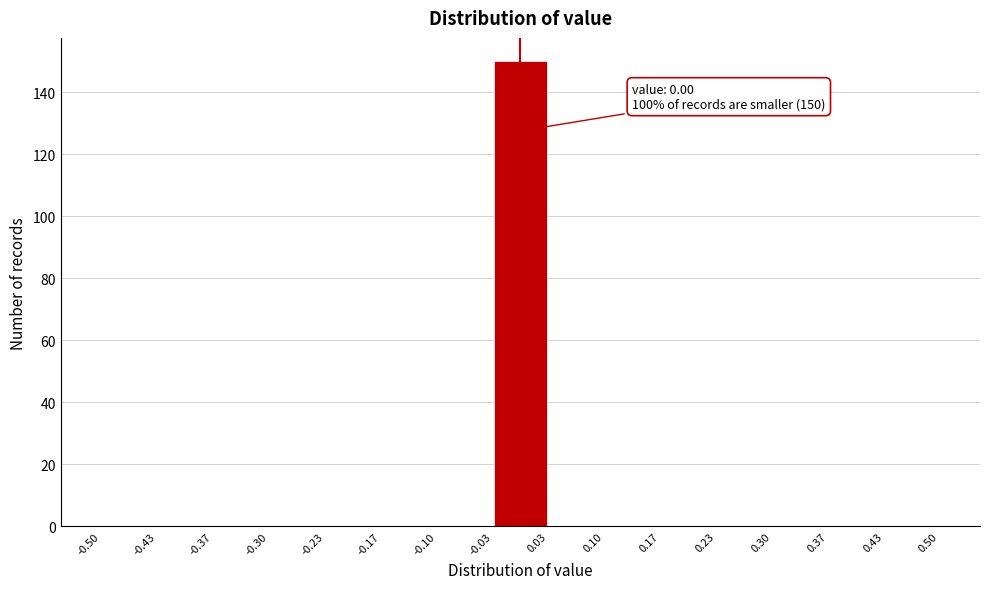

Over which range of the x-axis is the bar tallest?

-0.03 to 0.03